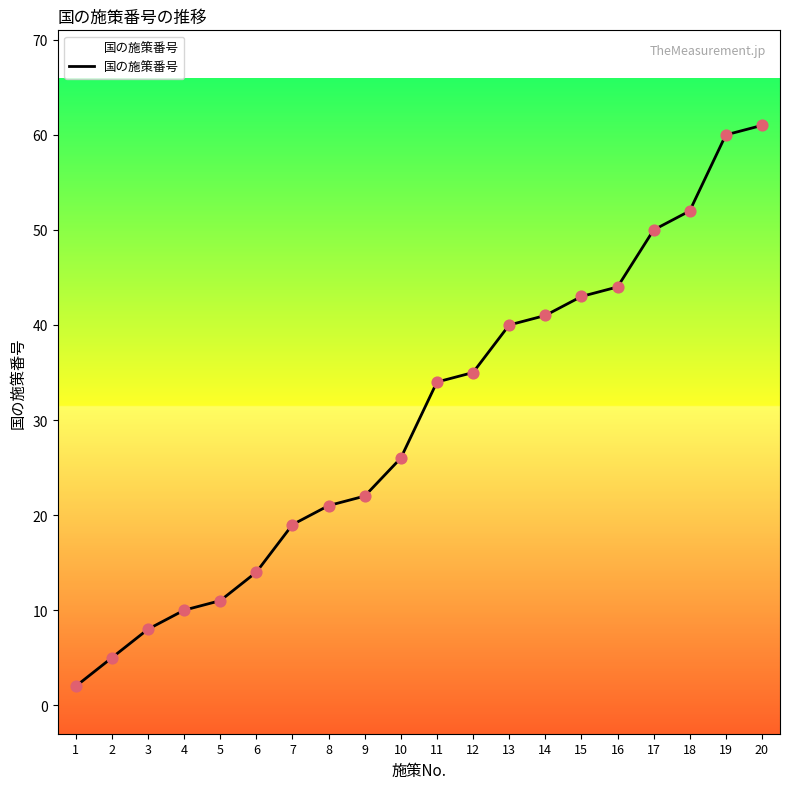

Between 17 and 14, which is larger?

17